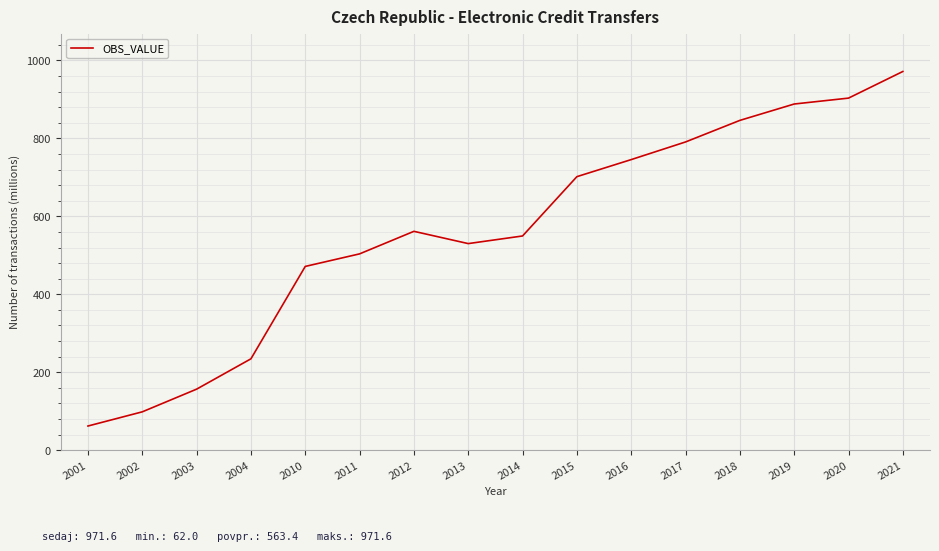

Rank the categories by value from highest to lowest.

2021, 2020, 2019, 2018, 2017, 2016, 2015, 2012, 2014, 2013, 2011, 2010, 2004, 2003, 2002, 2001